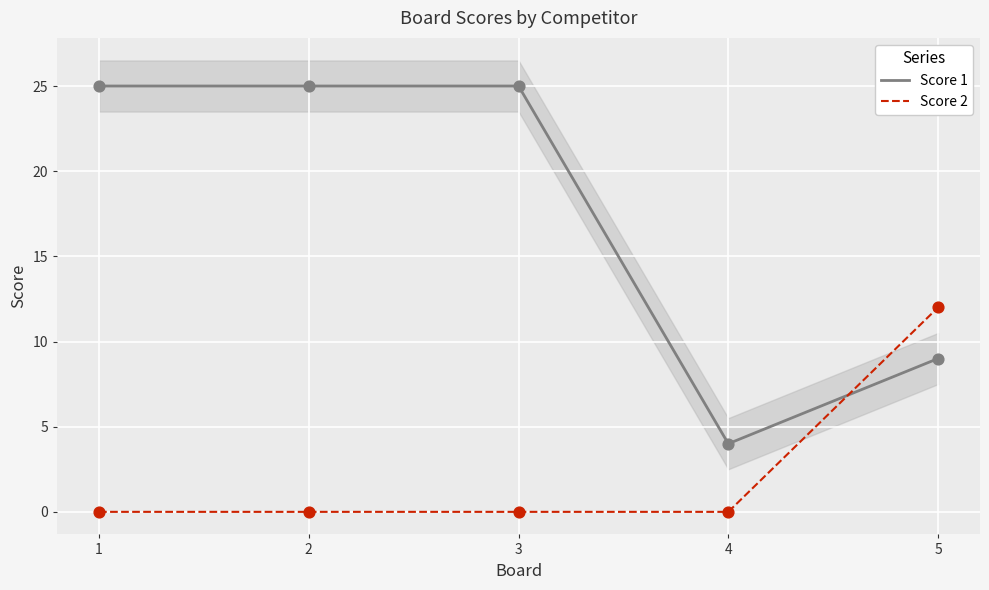

What are all the series names shown in the legend?

Score 1, Score 2